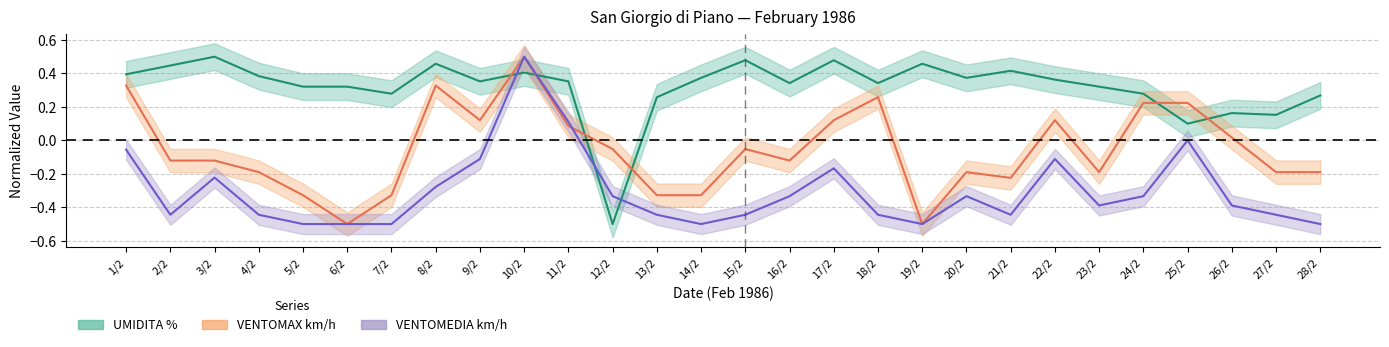

True or false: VENTOMEDIA km/h has a value of -0.4 at 13/2.

True